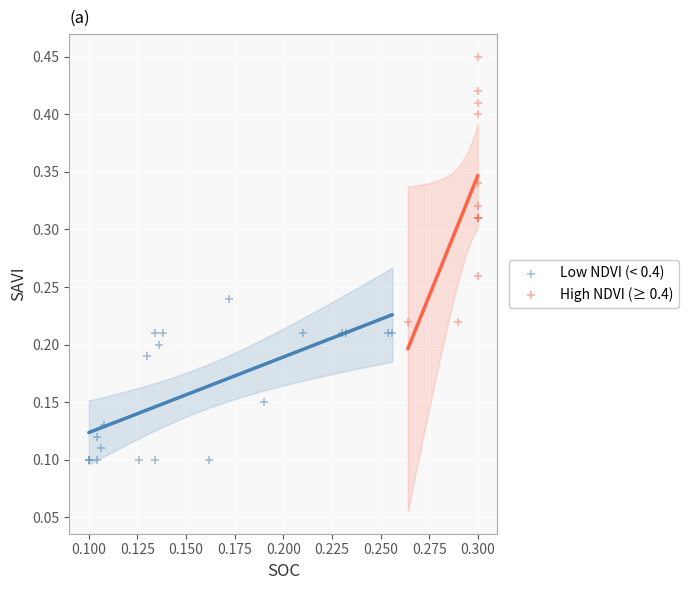

Which series contains the lowest Y value?

Low NDVI (< 0.4)